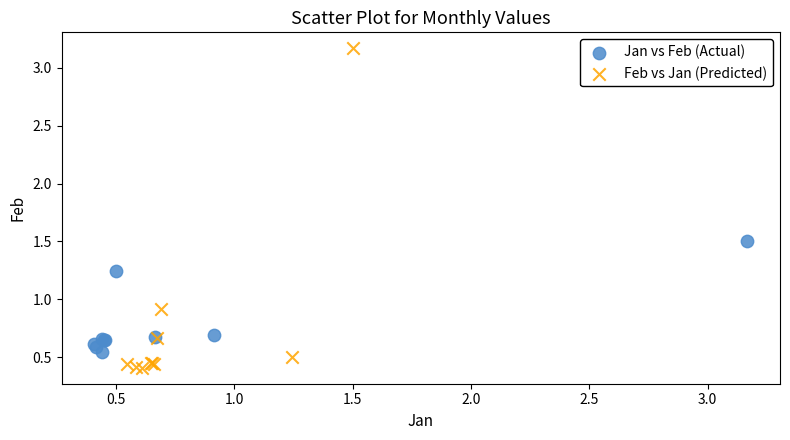

Which series reaches the maximum Y coordinate?

Feb vs Jan (Predicted)